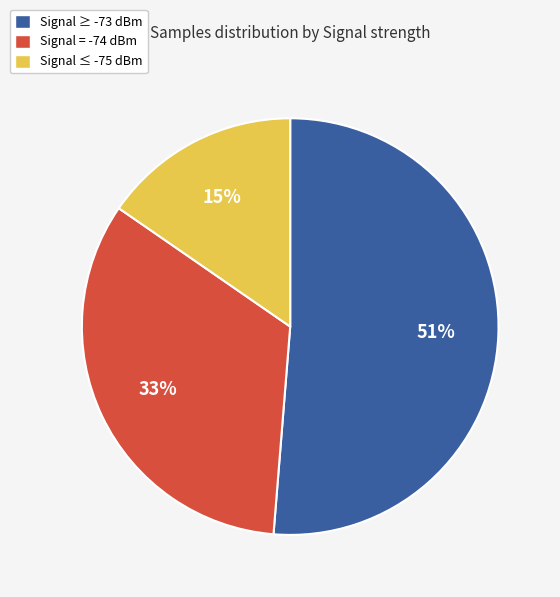

How many slices are in this pie chart?

3